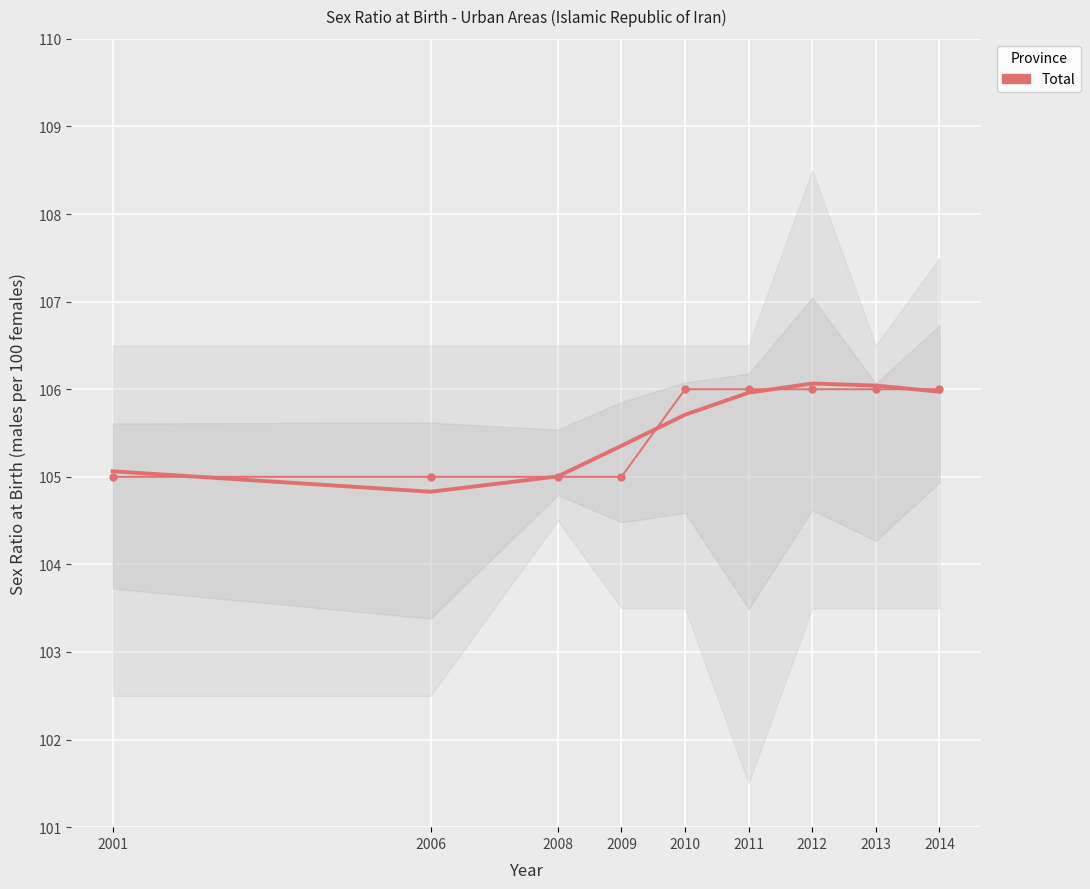

Rank the categories by value from lowest to highest.

2001, 2006, 2008, 2009, 2010, 2011, 2012, 2013, 2014